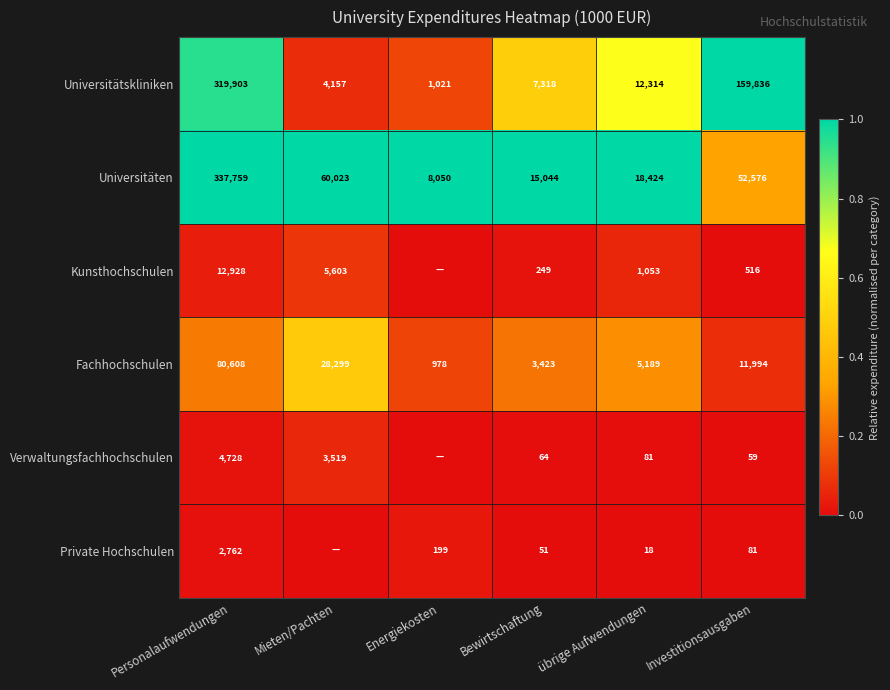

Is it true that Fachhochschulen equals 1838 at übrige Aufwendungen?

False